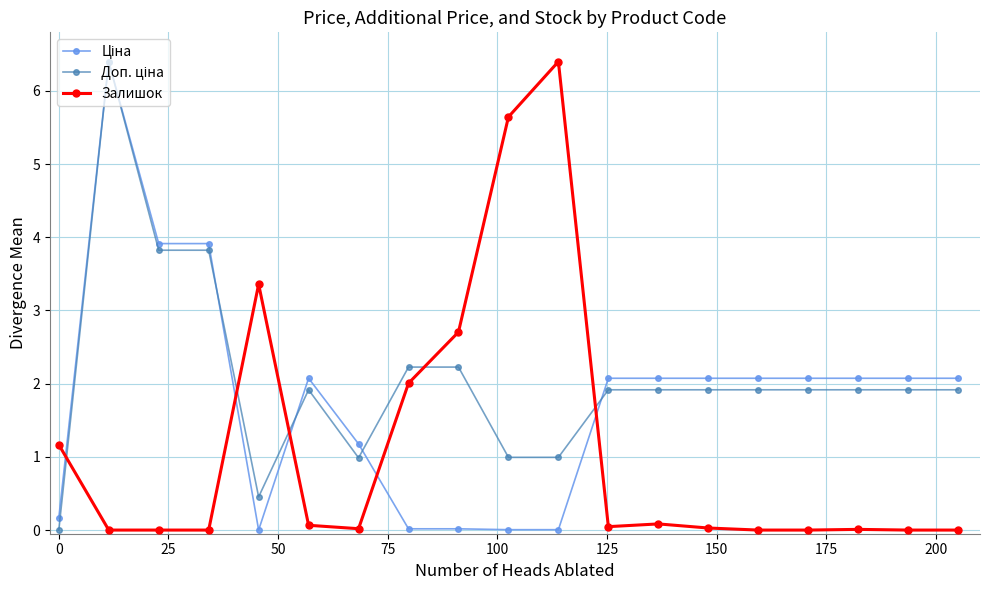

What is the maximum value shown in the chart?

6.4